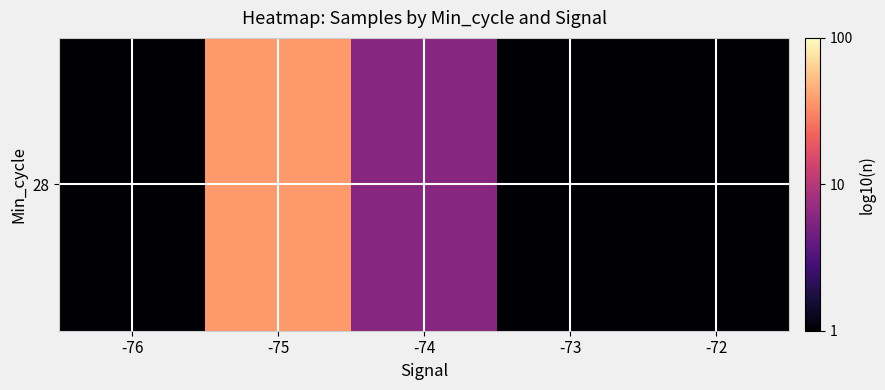

Is it true that the value at -76 is -0.7?

False